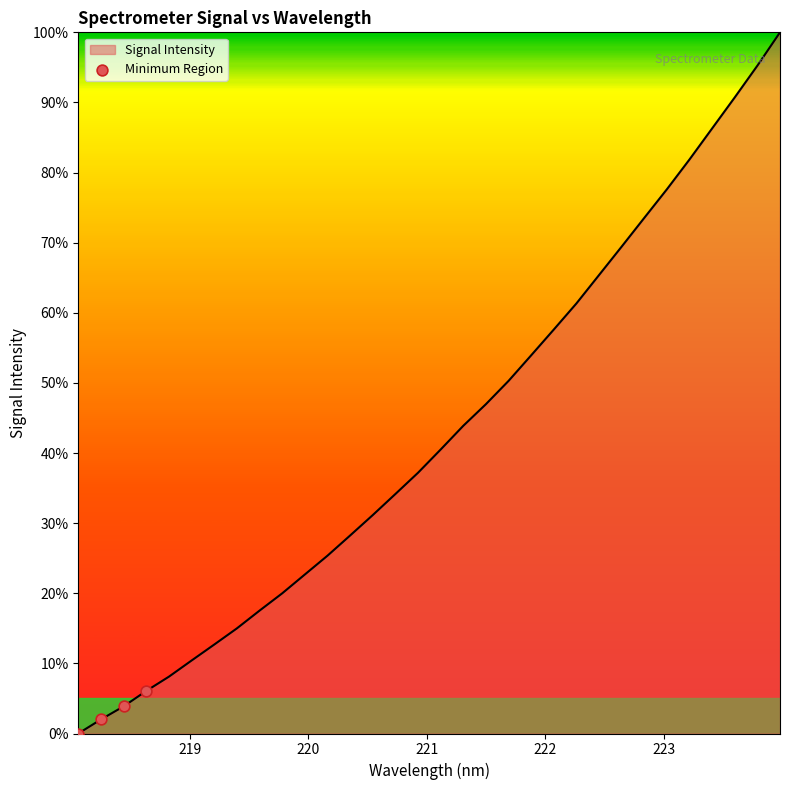

What is the greatest value displayed?

100.0